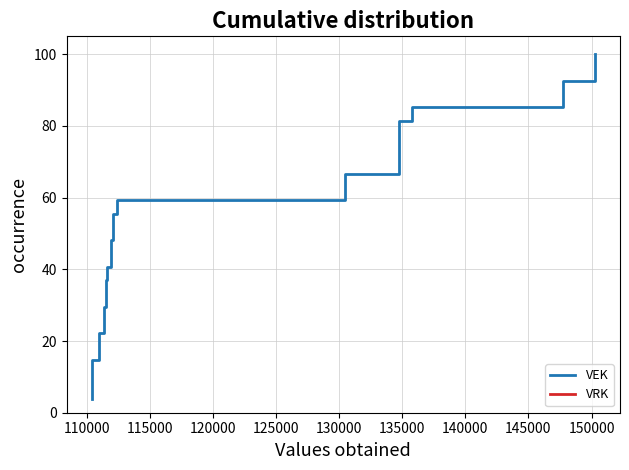

True or false: VEK and VRK cross at least once.

False